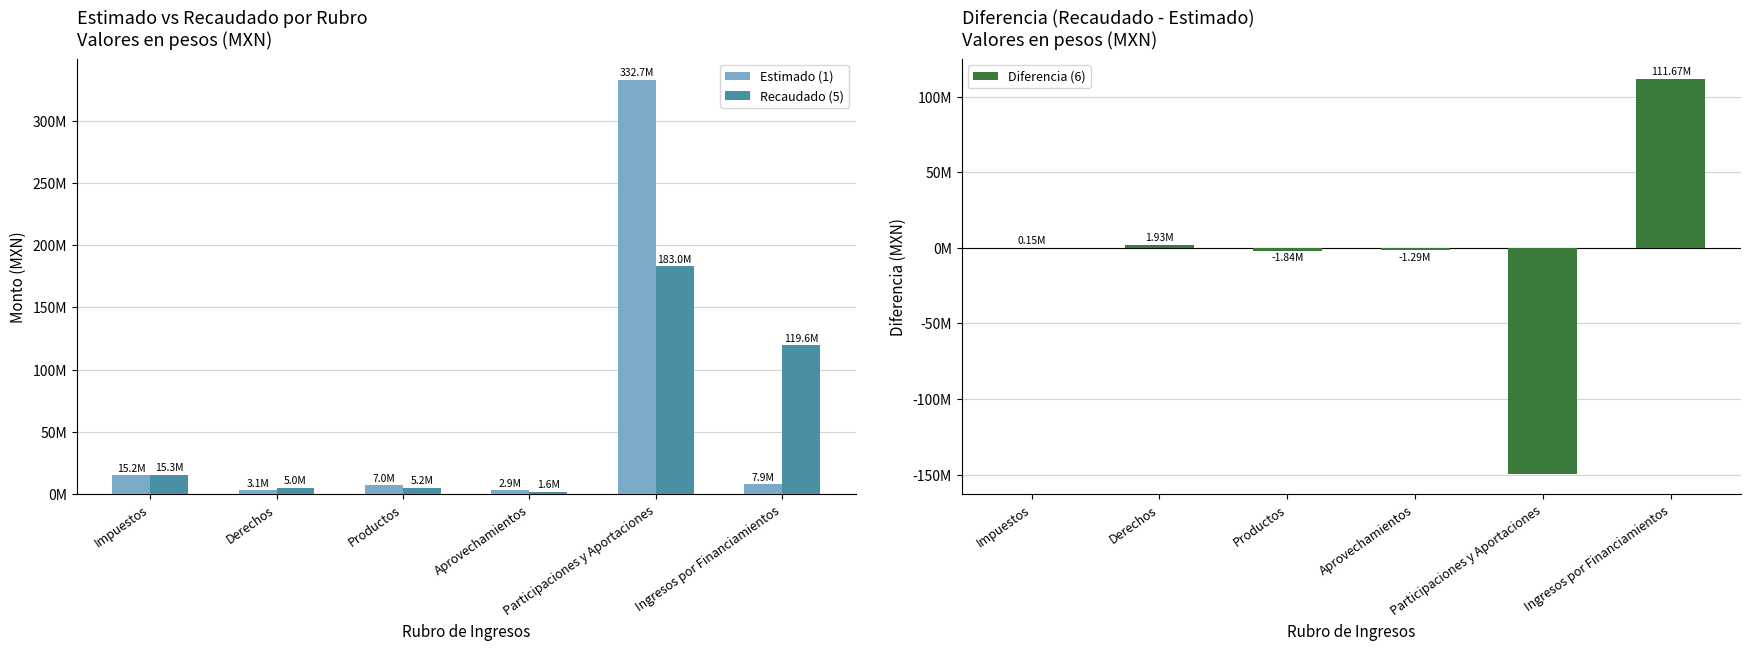

What are all the series names shown in the legend?

Estimado (1), Recaudado (5), Diferencia (6)